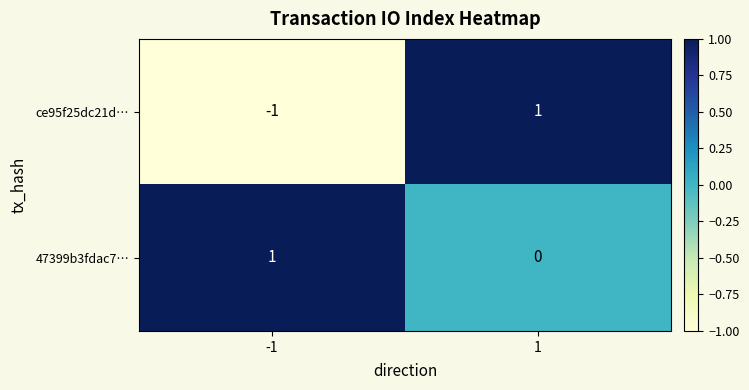

Reading right to left, list all the values displayed in this chart.

ce95f25dc21d…: 1=1	-1=-1
47399b3fdac7…: 1=0	-1=1